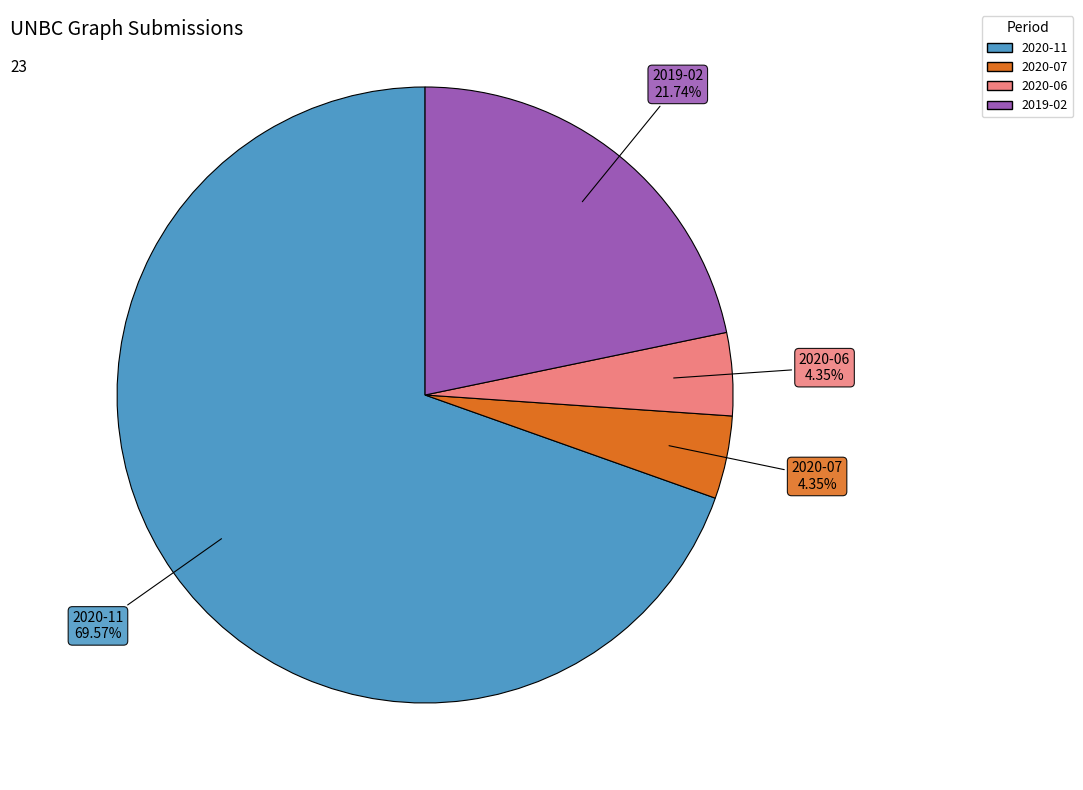

Does any single category account for the majority?

Yes